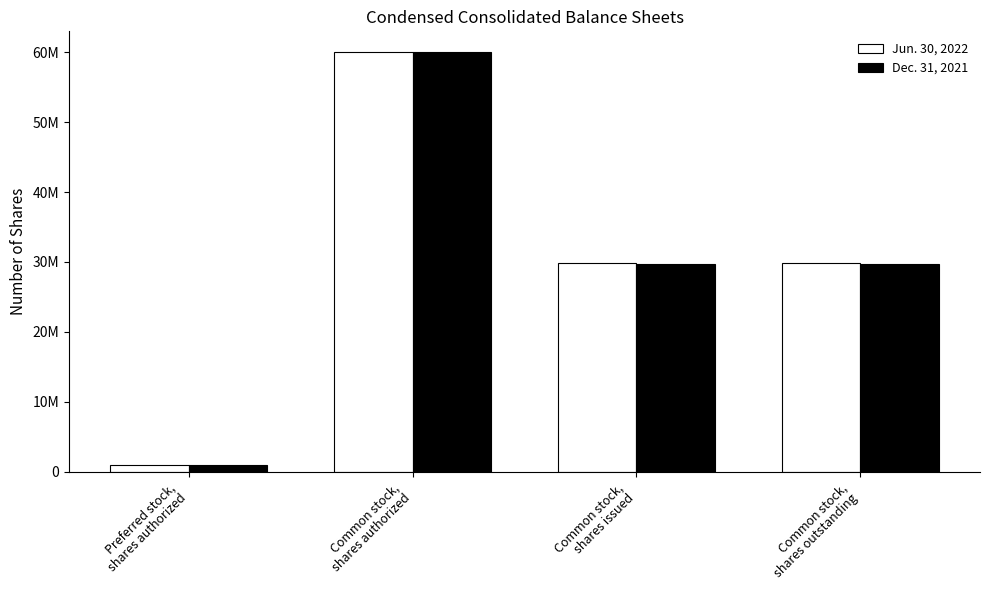

What are all the series names shown in the legend?

Jun. 30, 2022, Dec. 31, 2021